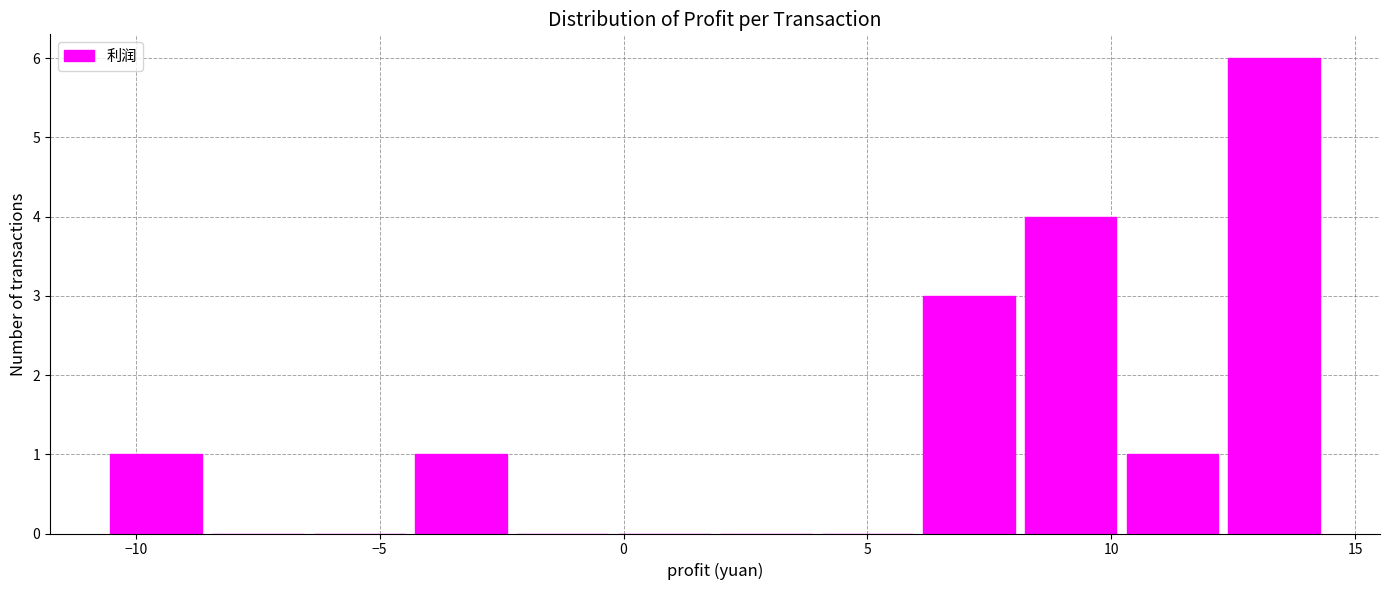

Over which range of the x-axis is the bar tallest?

12.5 to 14.5